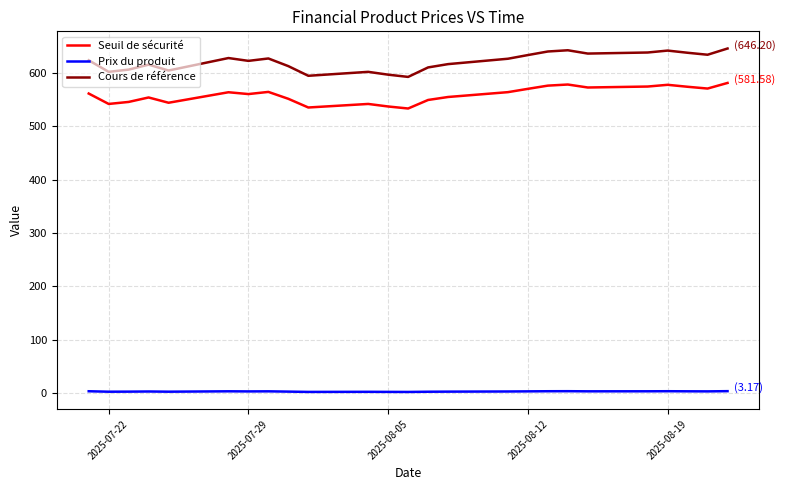

Which series has the largest range (max minus min)?

Cours de référence